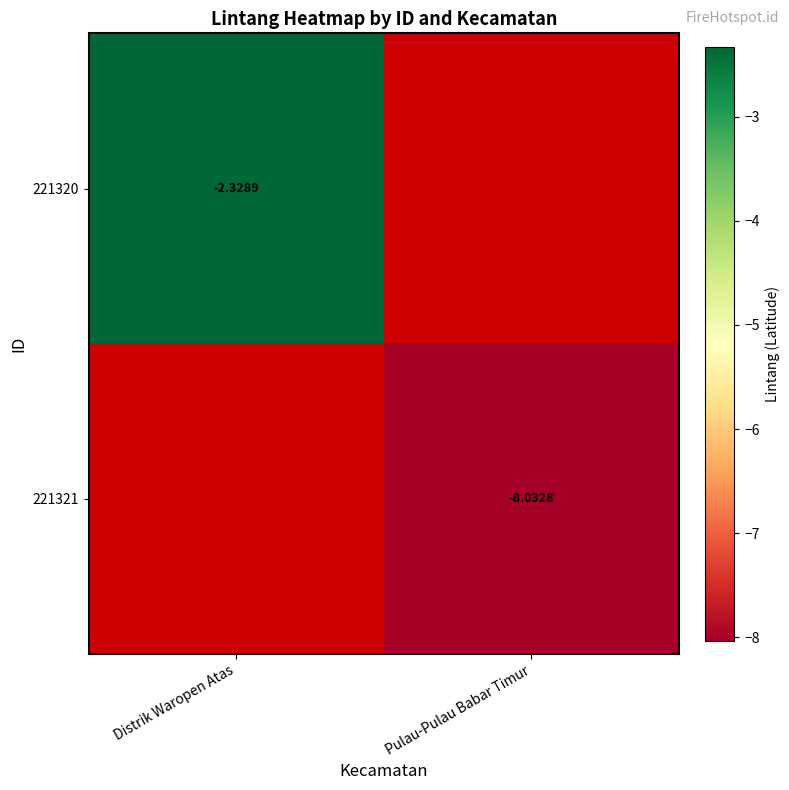

The 221320 series shows -0.6 at Distrik Waropen Atas. True or false?

False